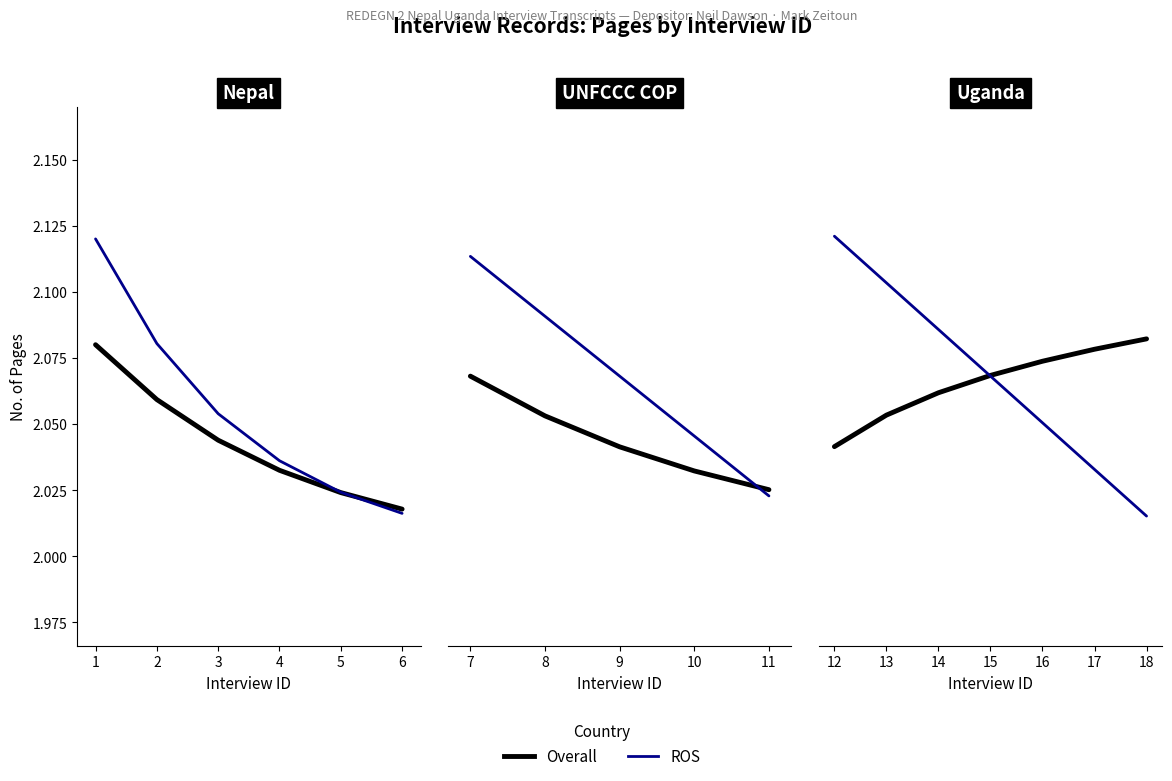

List the series in order of their overall mean, highest first.

ROS, Overall